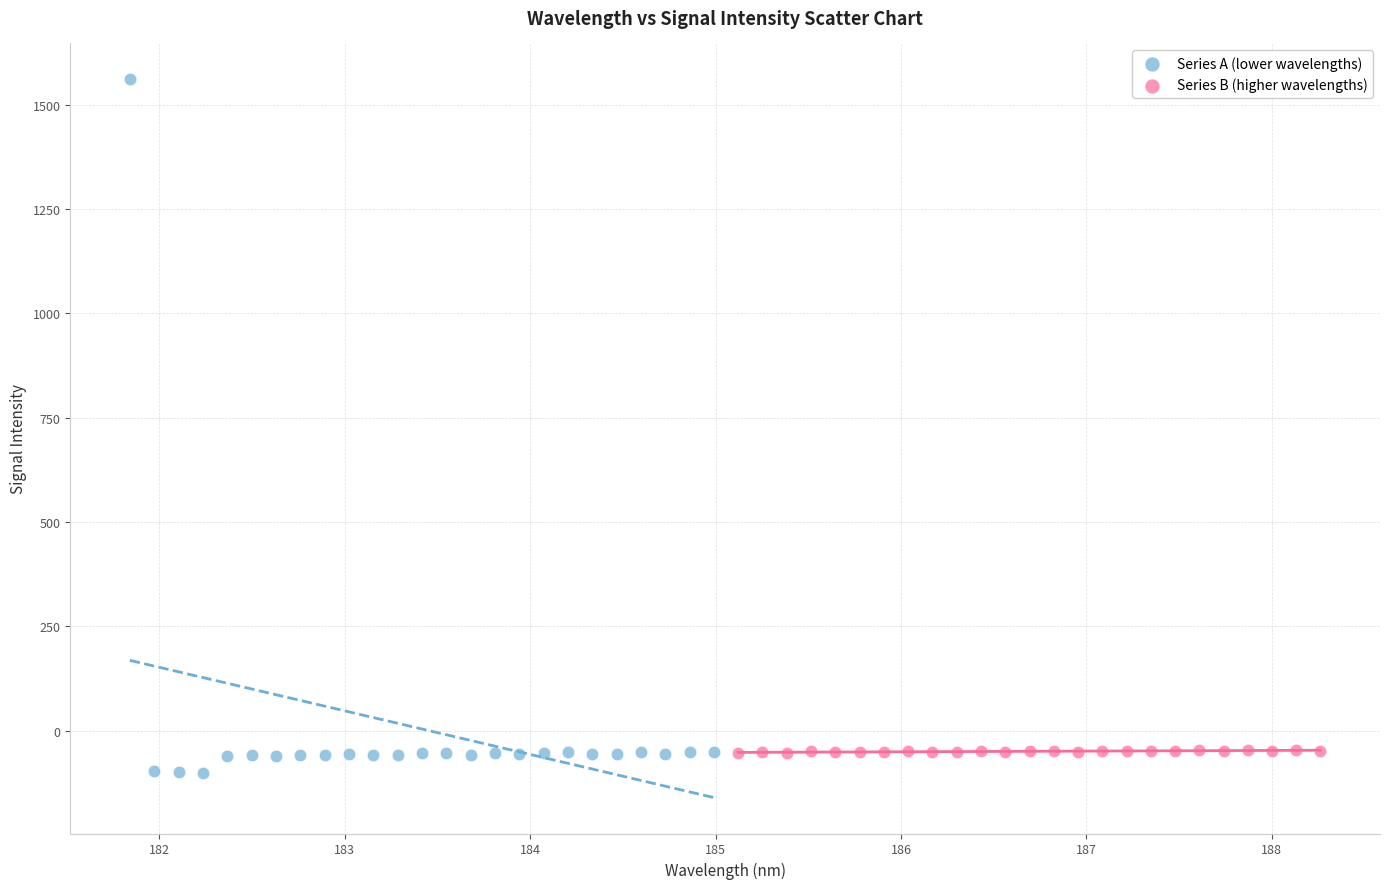

Which series has the widest spread of Y values?

Series A (lower wavelengths)